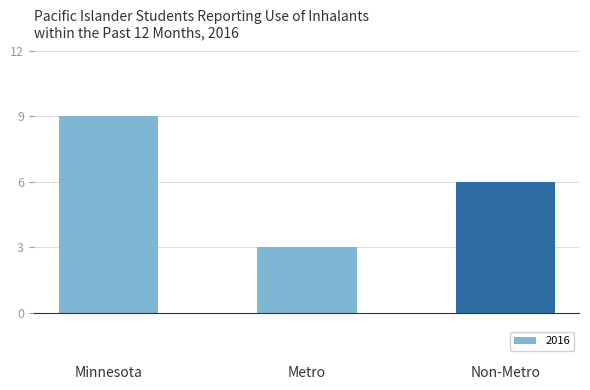

Reading left to right, transcribe all the data shown in this chart.

9	3	6